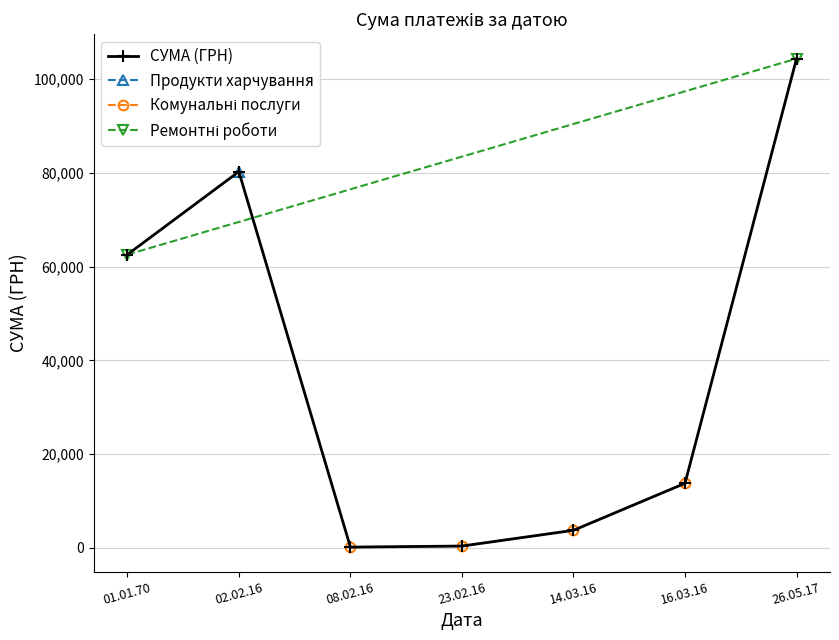

In СУМА (ГРН), how many points are higher than both neighbors (excluding endpoints)?

1